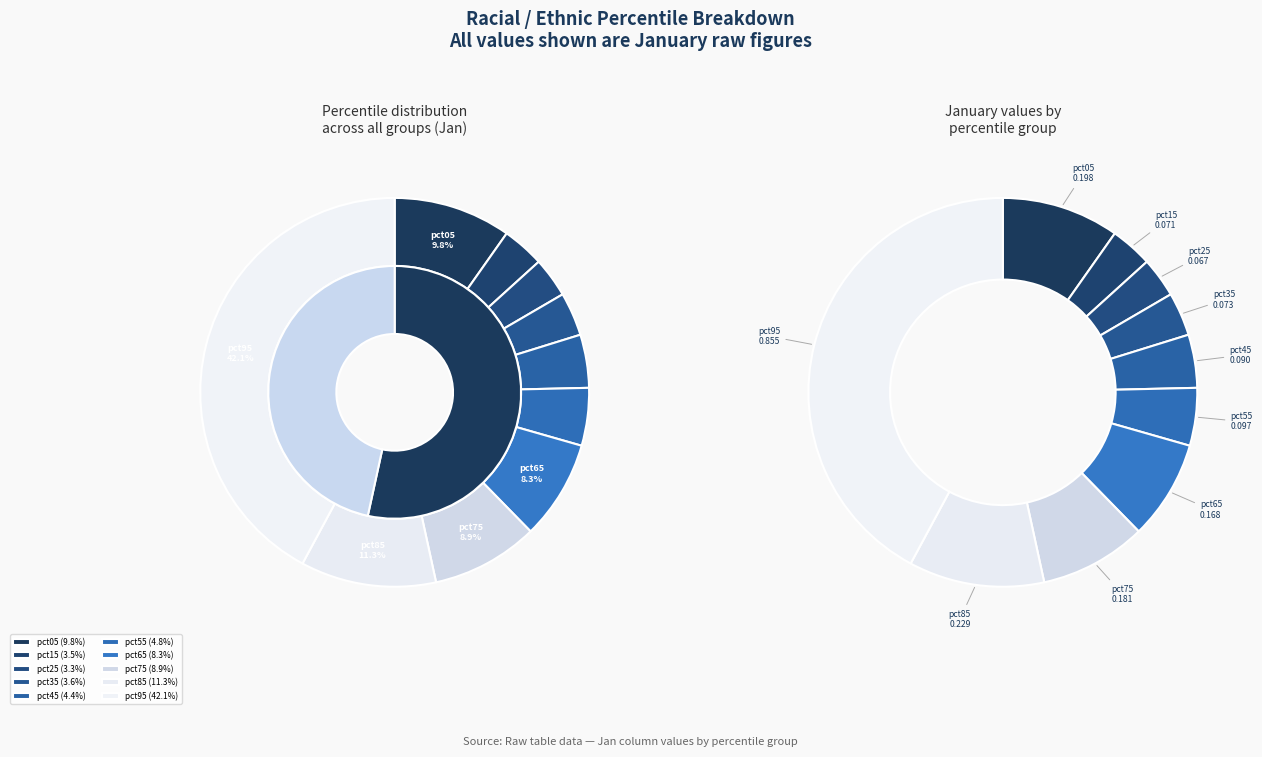

Rank the categories by value from highest to lowest.

pct95, pct85, pct05, pct75, pct65, pct55, pct45, pct35, pct15, pct25